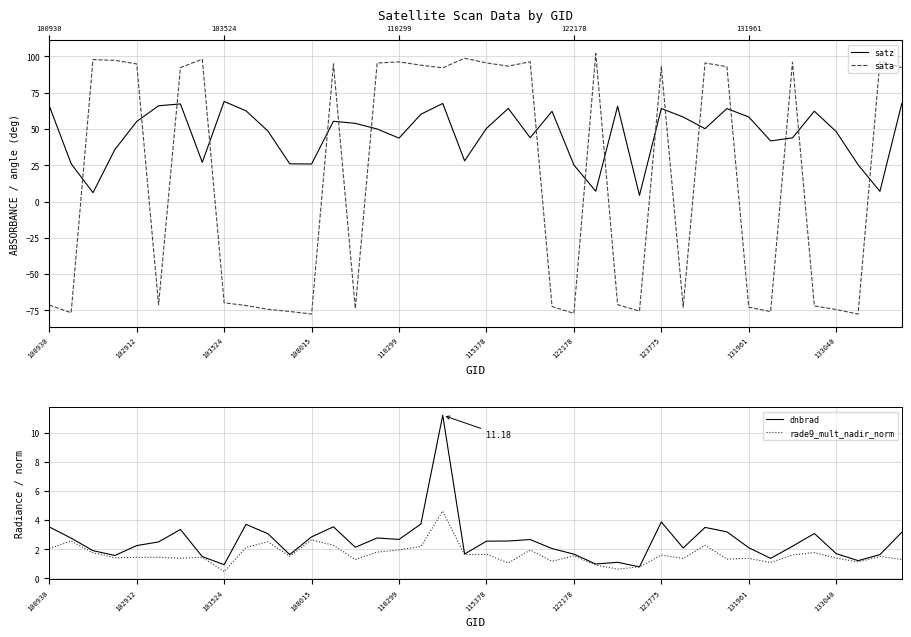

True or false: rade9_mult_nadir_norm has a value of 2.1 at 29.

False